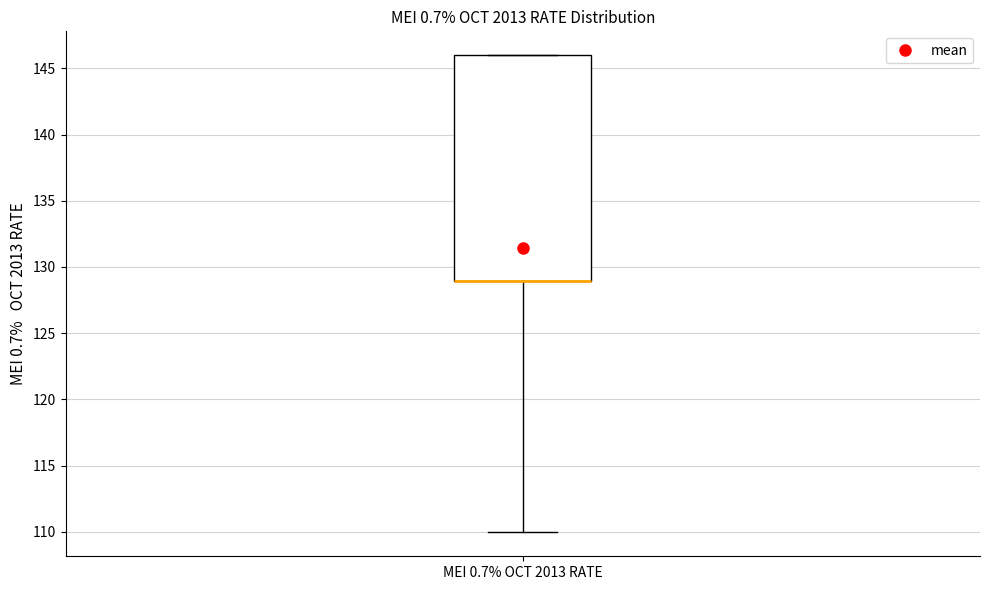

Where is the lower edge of the box for MEI 0.7% OCT 2013 RATE on the y-axis? The values are not printed on the chart, so give them approximately, as read against the axis.

129